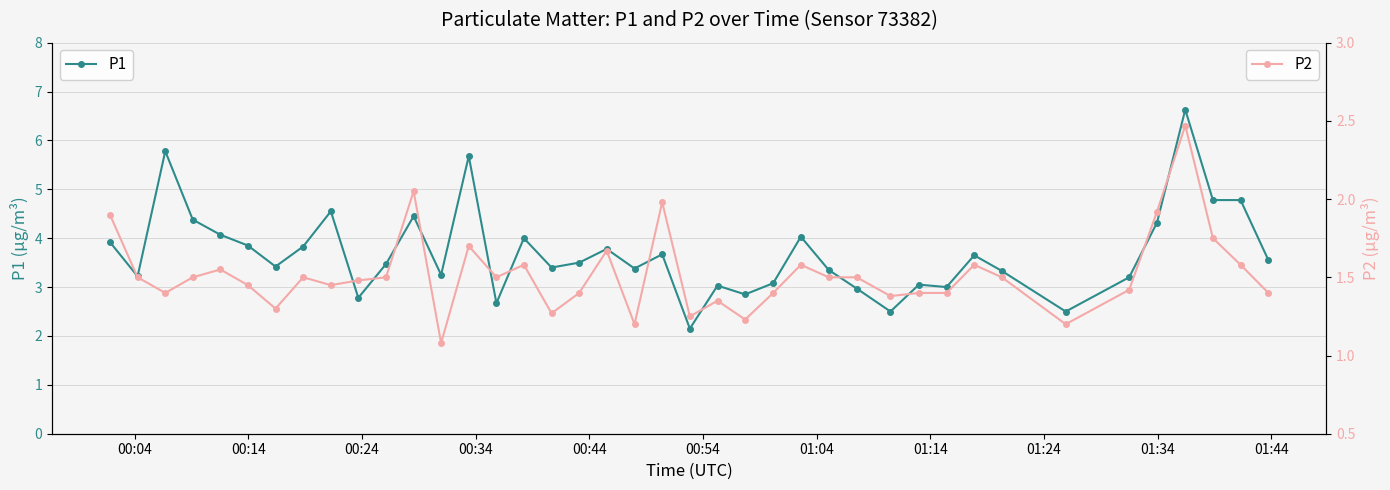

What is the value of the P2 point at the 10th from the left?

1.5